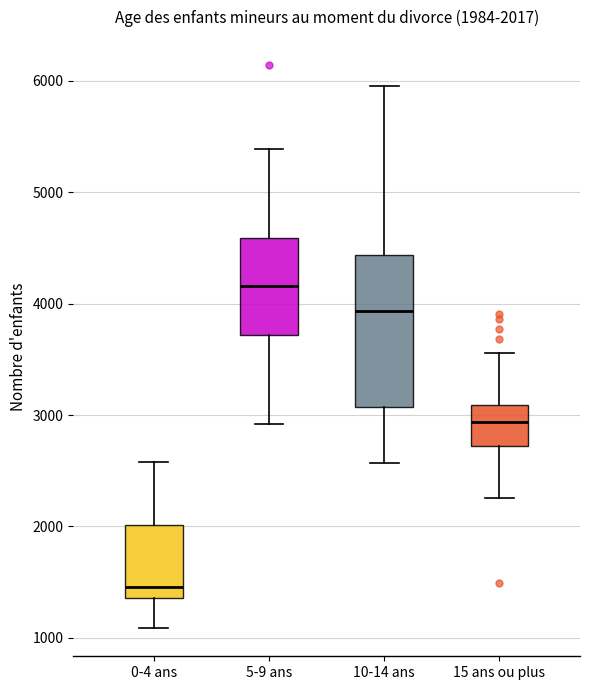

Comparing the boxes themselves (not the whiskers), which one is the tallest?

10-14 ans